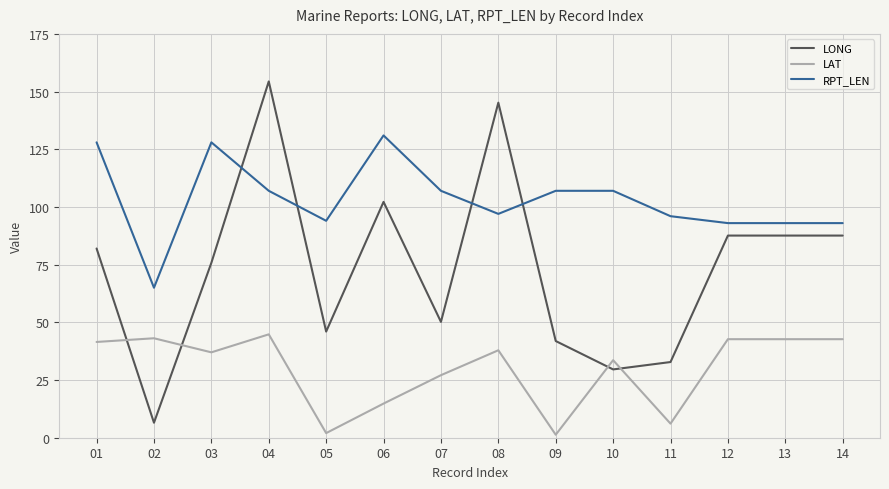

Between which two adjacent categories do RPT_LEN and LONG first intersect?

03 and 04